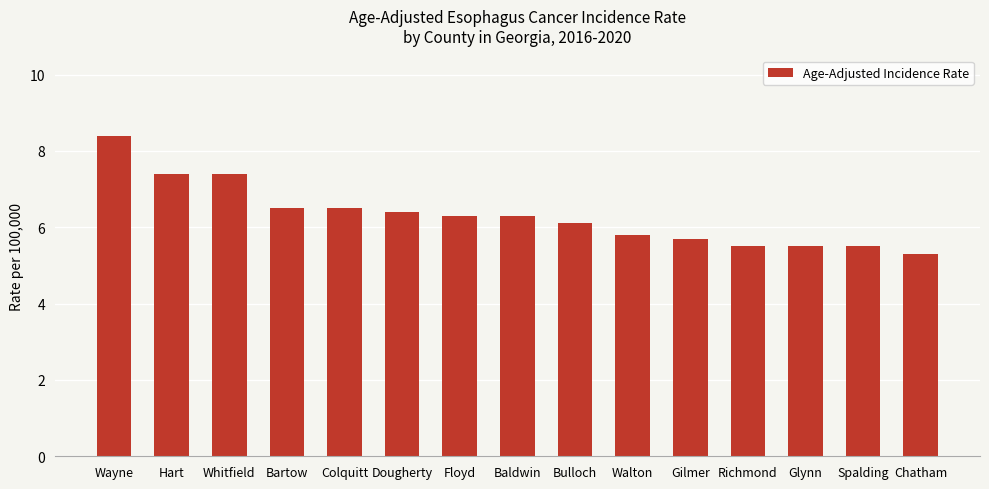

What is the difference between the maximum and minimum values?

3.1